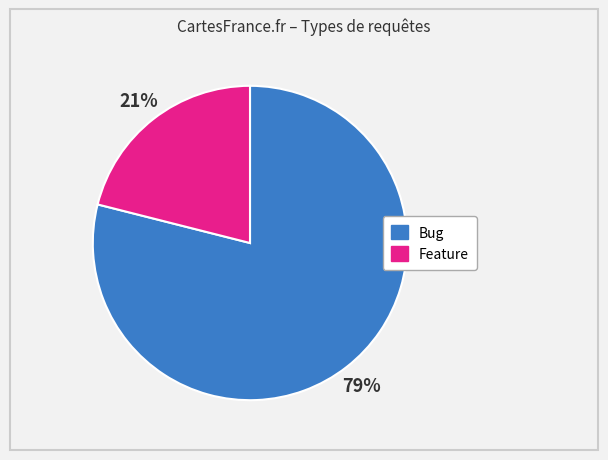

Which slice represents more than half of the pie?

Bug